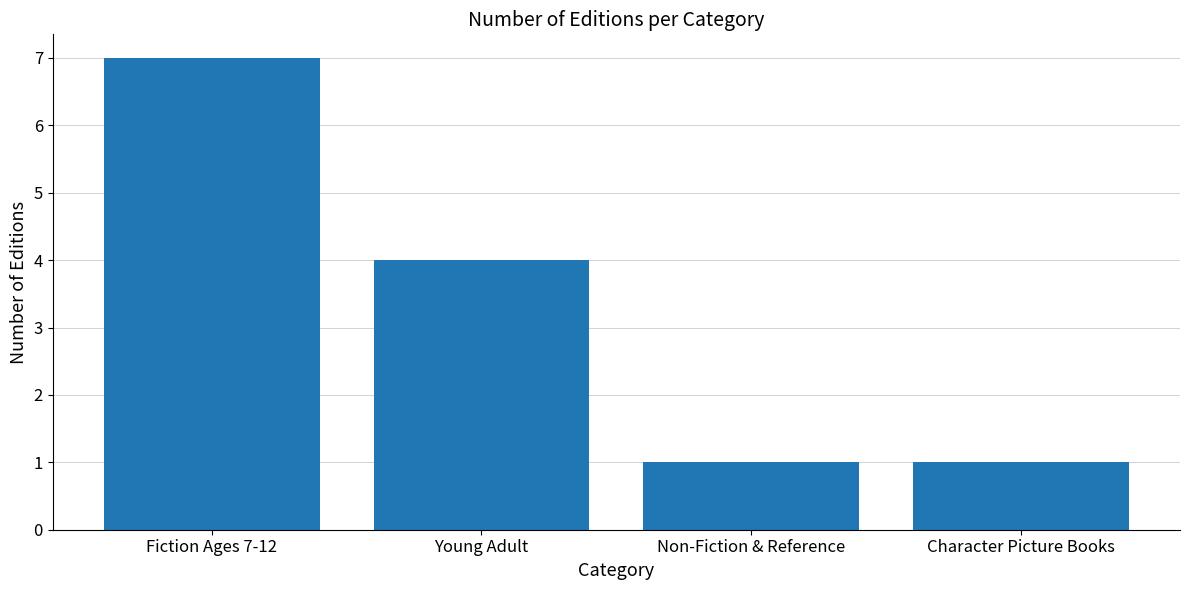

What is the label of the 1st bar from the left?

Fiction Ages 7-12